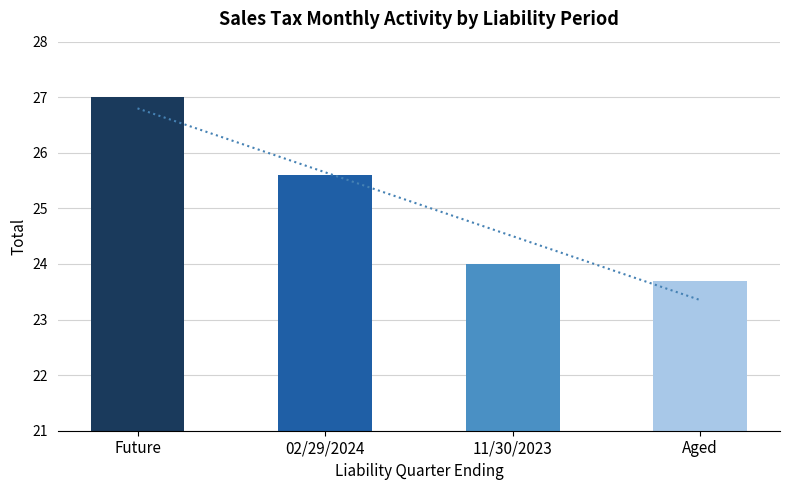

List the labels in order of value, smallest first.

Aged, 11/30/2023, 02/29/2024, Future